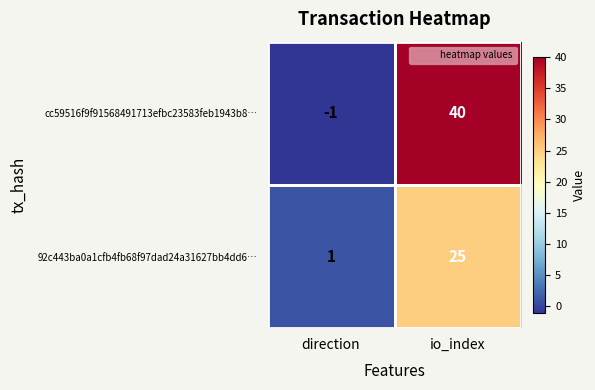

True or false: 92c443ba0a1cfb4fb68f97dad24a31627bb4dd6… has a value of 25 at io_index.

True